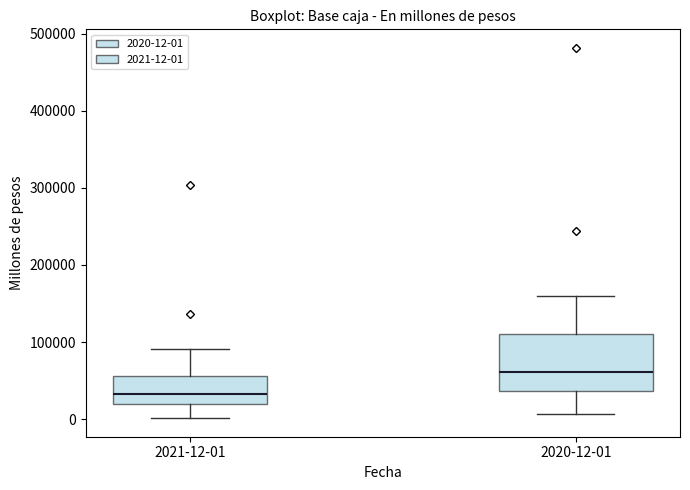

Which box has the highest median line?

2020-12-01